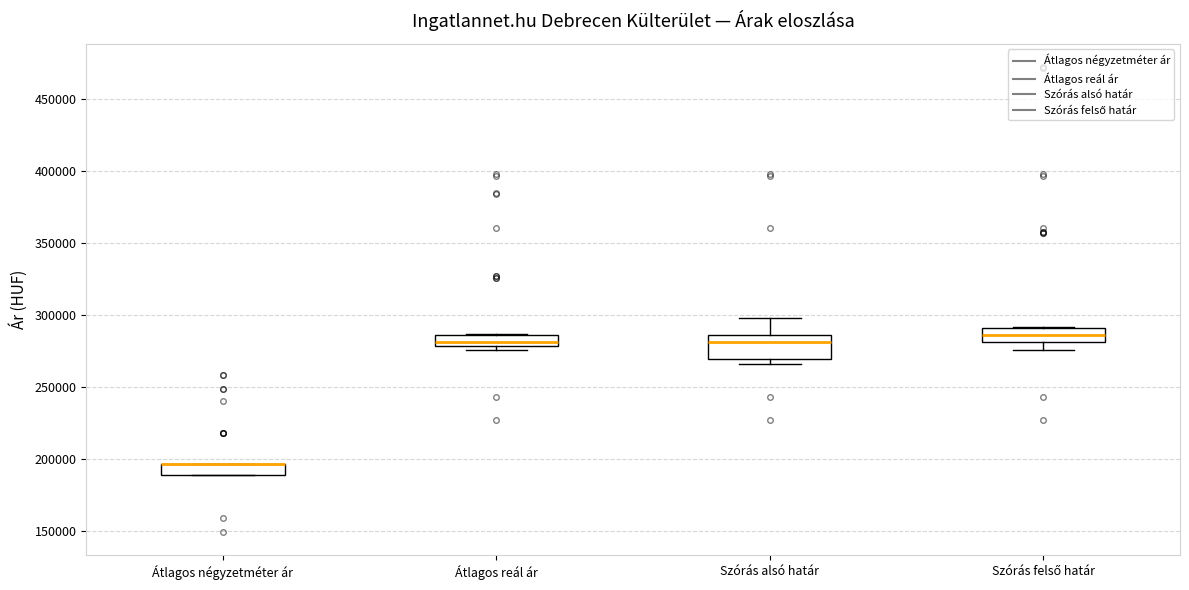

Where is the upper edge of the box for Átlagos négyzetméter ár on the y-axis? The values are not printed on the chart, so give them approximately, as read against the axis.

195000